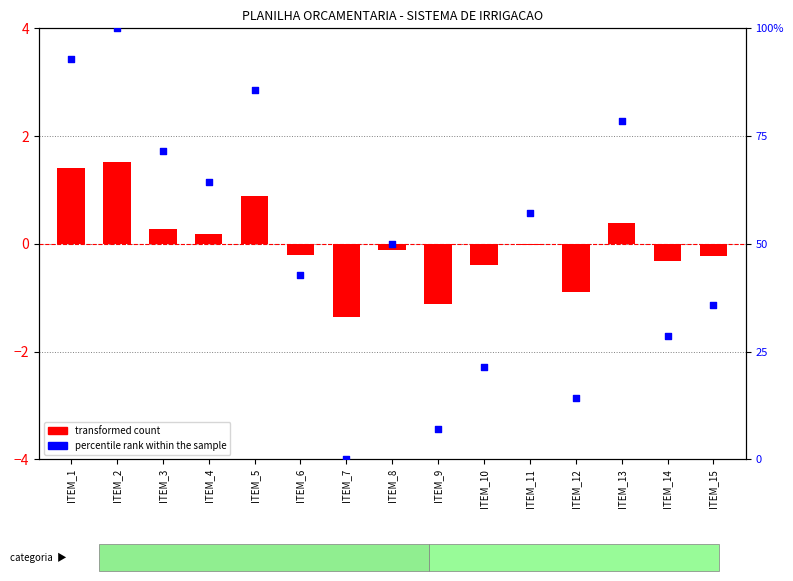

At which category is the sum across all series the highest?

ITEM_2